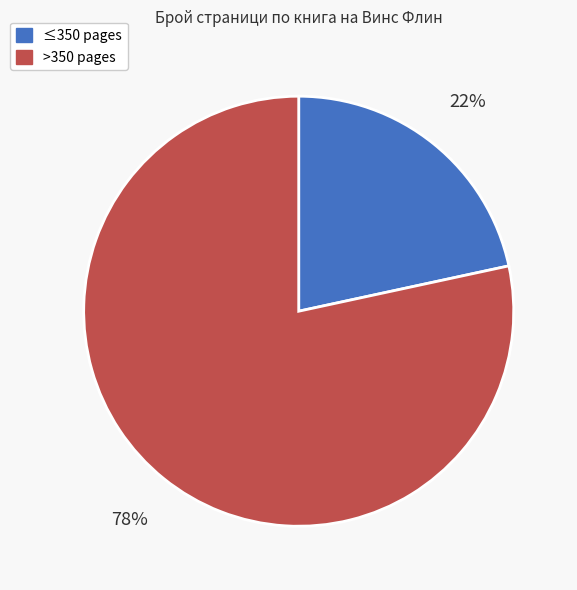

Count the number of slices in the pie.

2